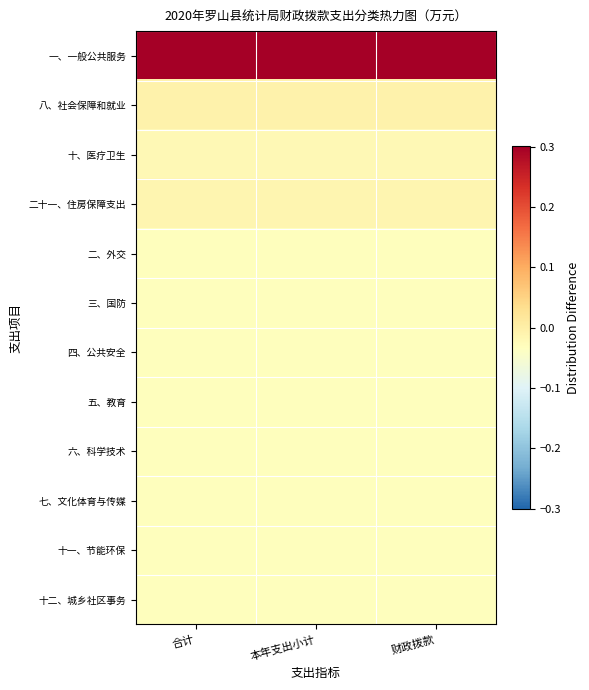

At which category is the sum across all series the highest?

合计